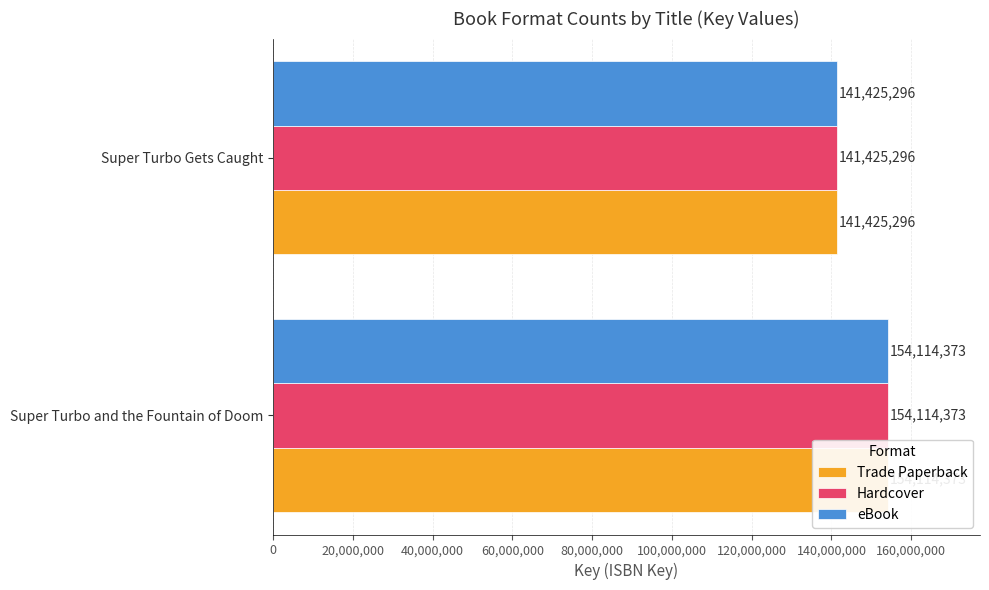

What is the approximate value of Hardcover at Super Turbo Gets Caught, to the nearest 10?

141425300